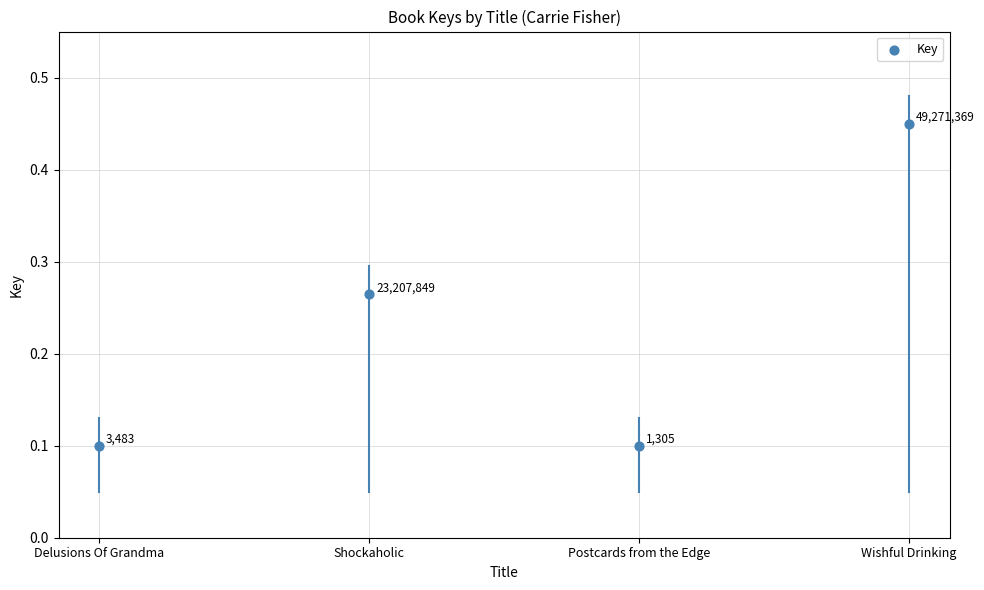

Count the number of points in this scatter plot.

4